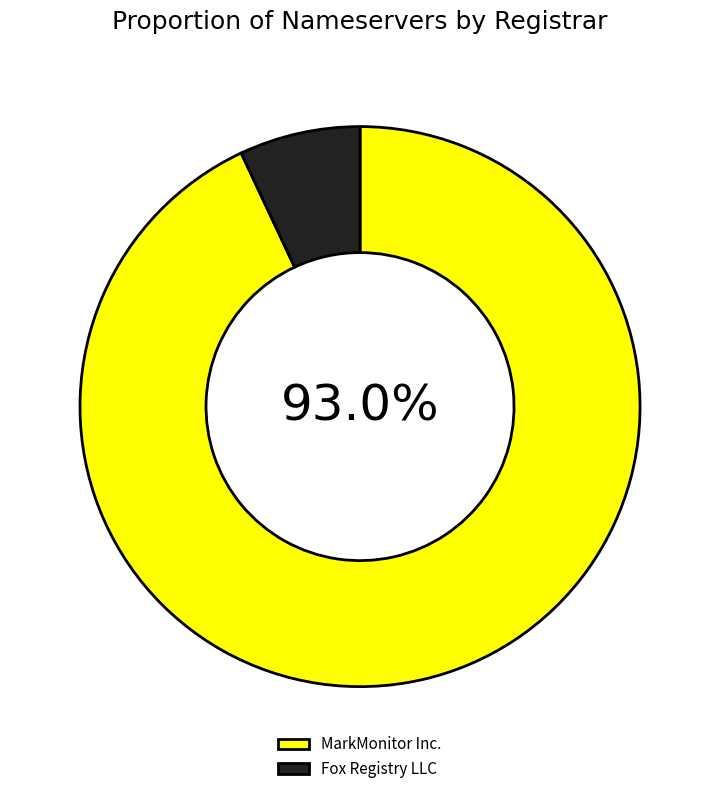

Which category has the biggest portion of the pie?

MarkMonitor Inc.